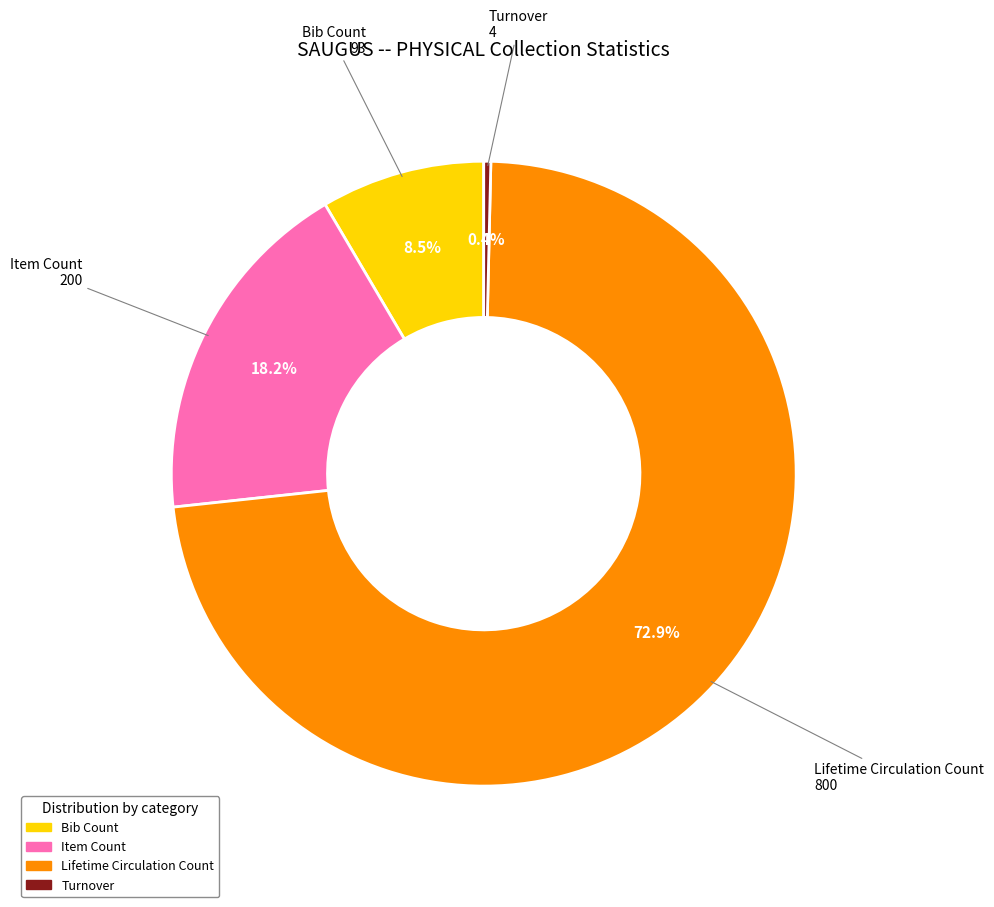

Count the number of slices in the pie.

4